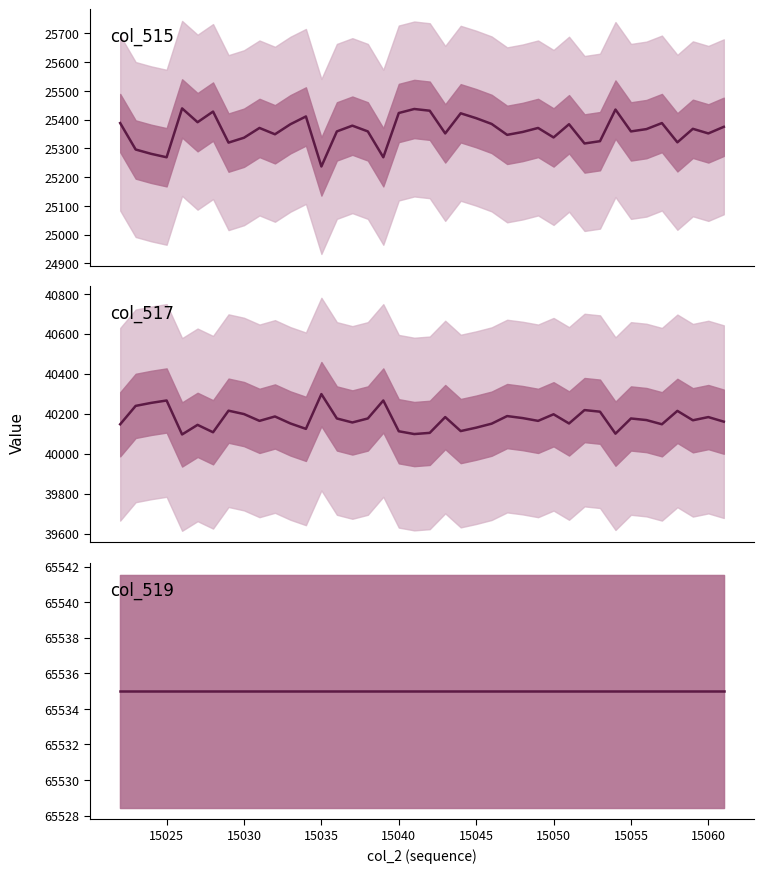

True or false: col_519 has more than 1 interior local peaks.

False